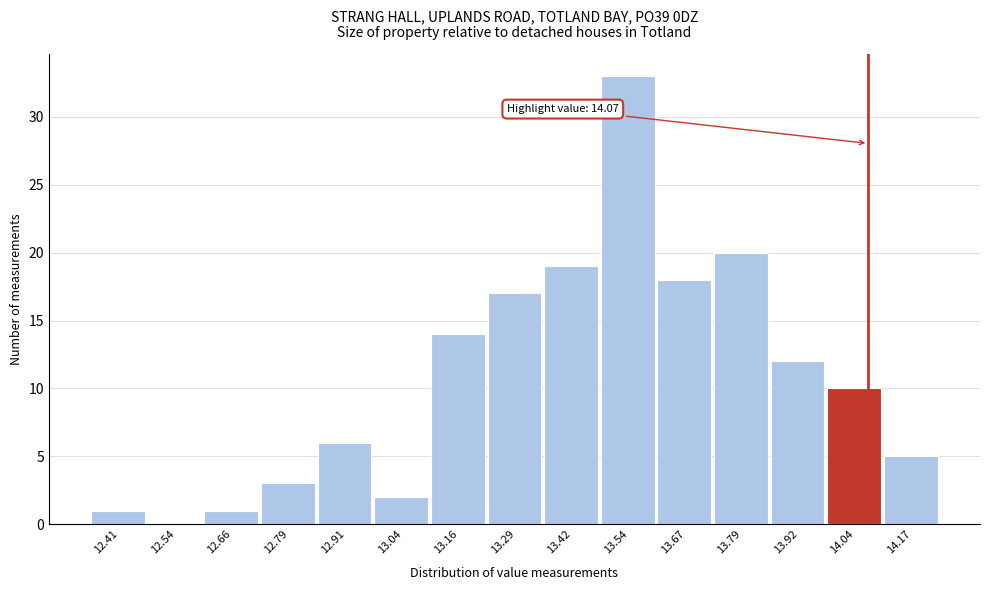

Over which range of the x-axis is the bar tallest?

13.48 to 13.60